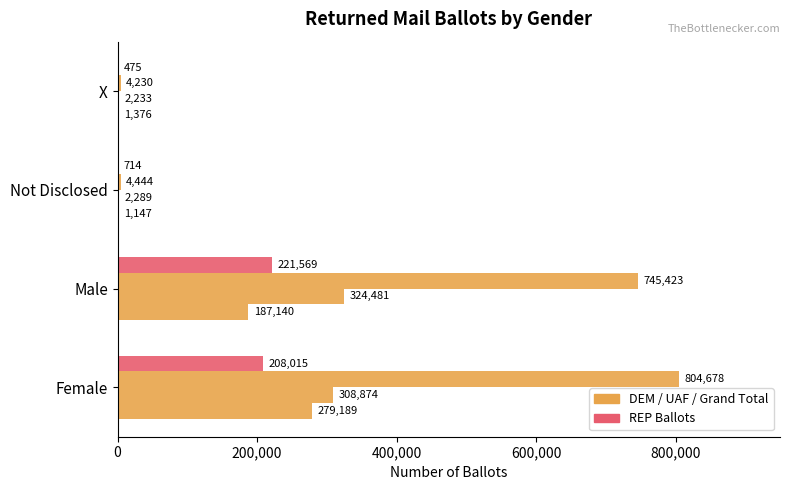

How many categories are shown in the chart?

4